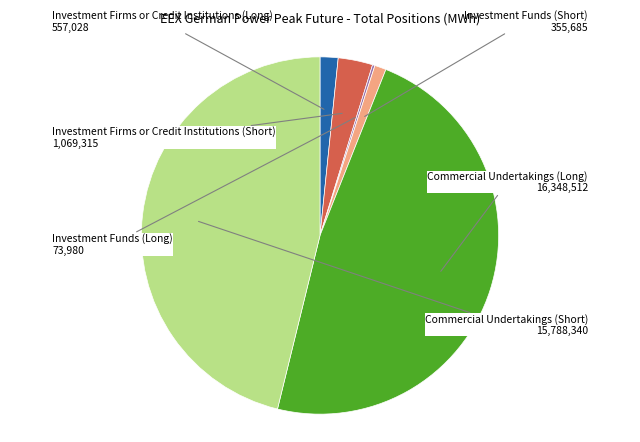

Which slice is the largest?

Commercial Undertakings (Long)